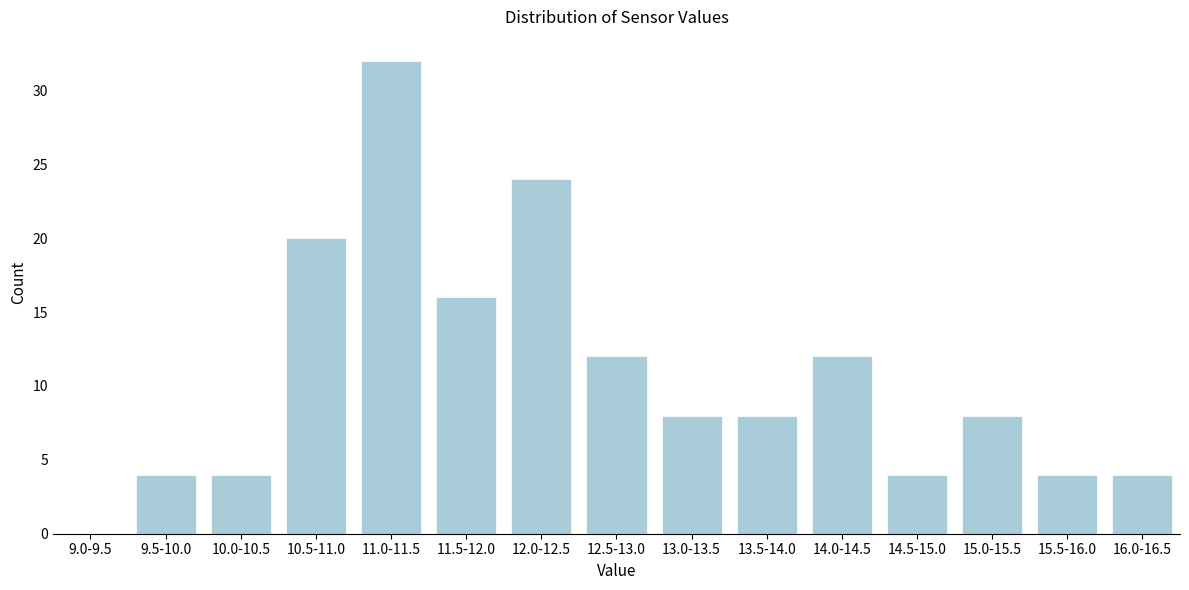

Reading left to right, list all the values displayed in this chart.

9.0-9.5=0	9.5-10.0=4	10.0-10.5=4	10.5-11.0=20	11.0-11.5=32	11.5-12.0=16	12.0-12.5=24	12.5-13.0=12	13.0-13.5=8	13.5-14.0=8	14.0-14.5=12	14.5-15.0=4	15.0-15.5=8	15.5-16.0=4	16.0-16.5=4